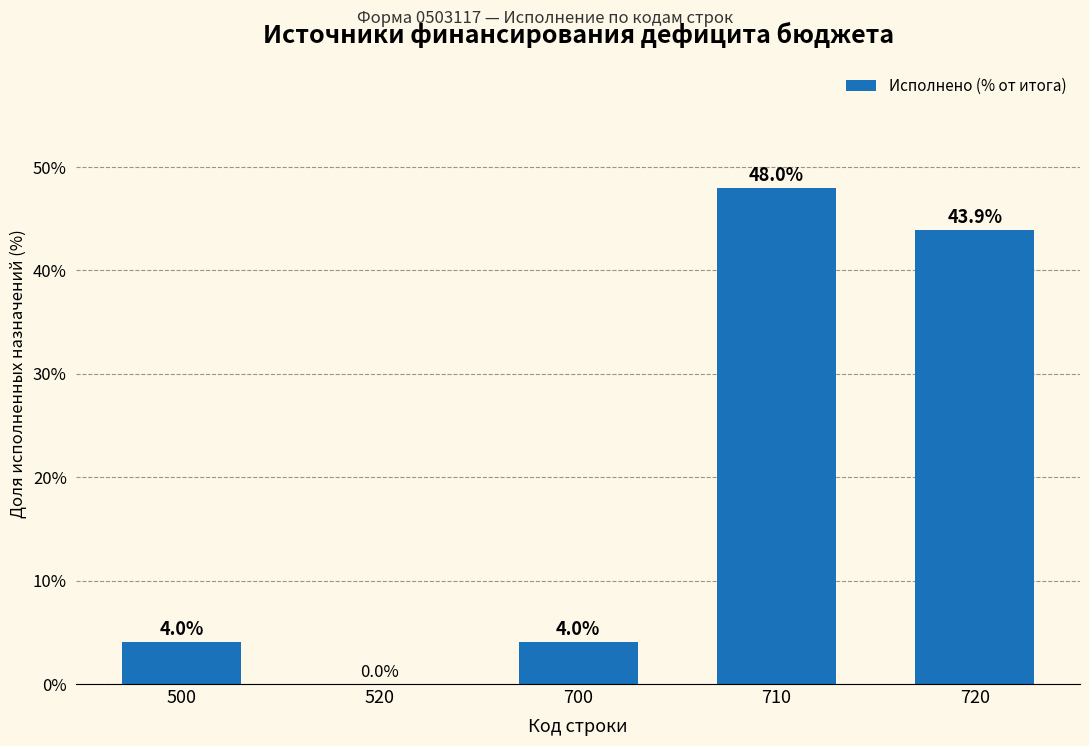

Reading left to right, list all the values displayed in this chart.

500=4.0	520=0.0	700=4.0	710=48.0	720=43.9